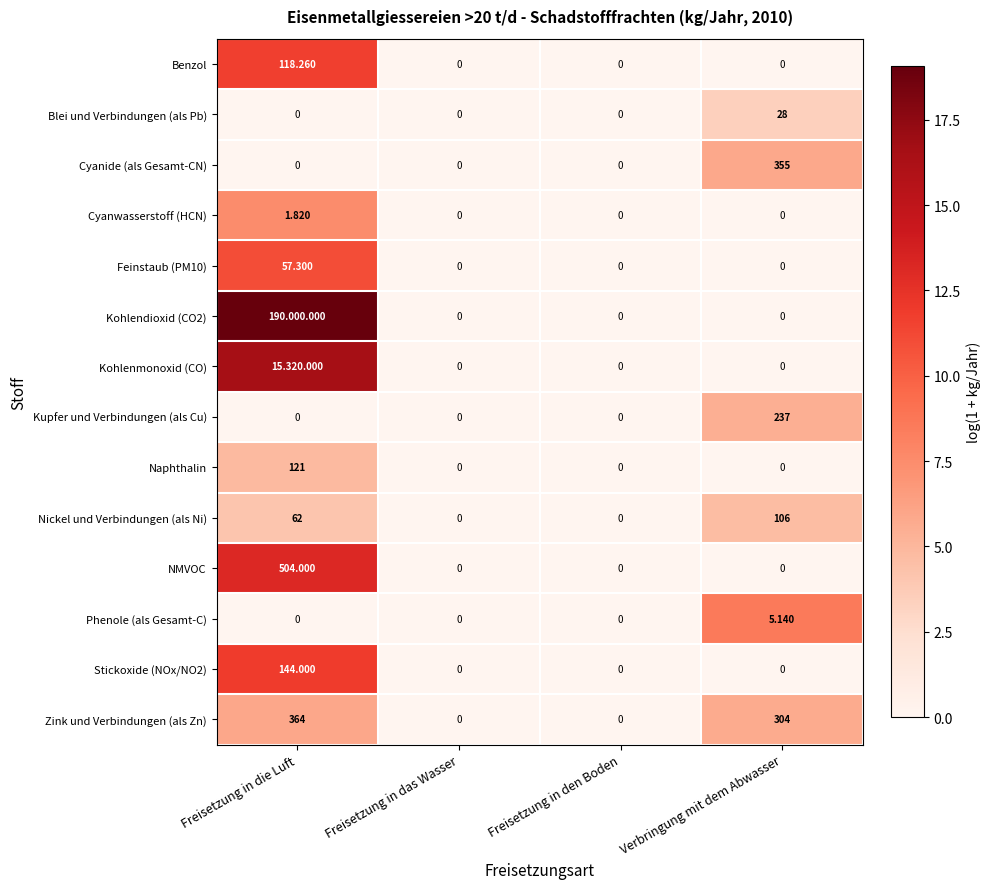

How many values in NMVOC are above zero?

1